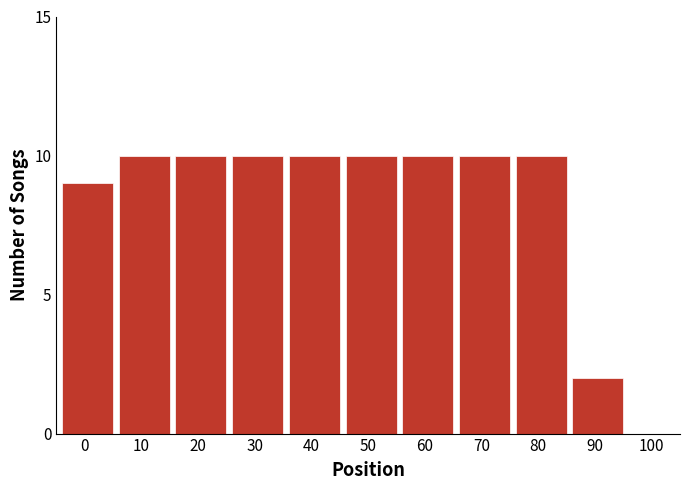

Reading right to left, extract all data points from this chart.

90=2	80=10	70=10	60=10	50=10	40=10	30=10	20=10	10=10	0=9